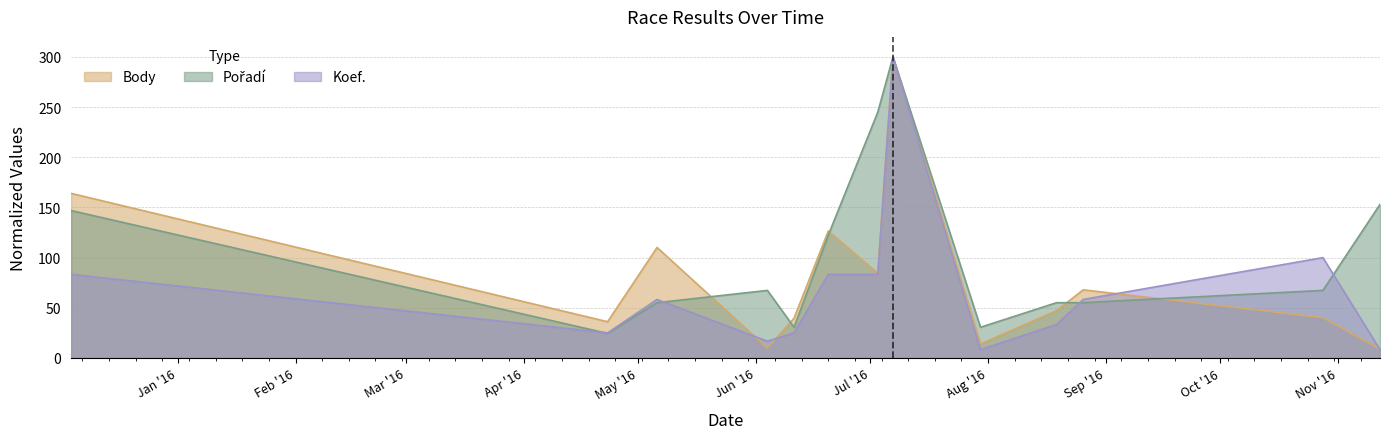

Reading right to left, extract all data points from this chart.

Body: 2016-11-12=8.8	2016-10-28=40.2	2016-08-26=67.9	2016-08-19=47.2	2016-07-30=13.9	2016-07-07=300.0	2016-07-03=84.5	2016-06-20=126.5	2016-06-11=39.7	2016-06-04=9.9	2016-05-06=110.1	2016-04-23=36.1	2015-12-04=164.1
Pořadí: 2016-11-12=153.1	2016-10-28=67.3	2016-08-26=55.1	2016-08-19=55.1	2016-07-30=30.6	2016-07-07=300.0	2016-07-03=244.9	2016-06-20=122.4	2016-06-11=30.6	2016-06-04=67.3	2016-05-06=55.1	2016-04-23=24.5	2015-12-04=146.9
Koef.: 2016-11-12=8.3	2016-10-28=100.0	2016-08-26=58.3	2016-08-19=33.3	2016-07-30=8.3	2016-07-07=300.0	2016-07-03=83.3	2016-06-20=83.3	2016-06-11=25.0	2016-06-04=16.7	2016-05-06=58.3	2016-04-23=25.0	2015-12-04=83.3